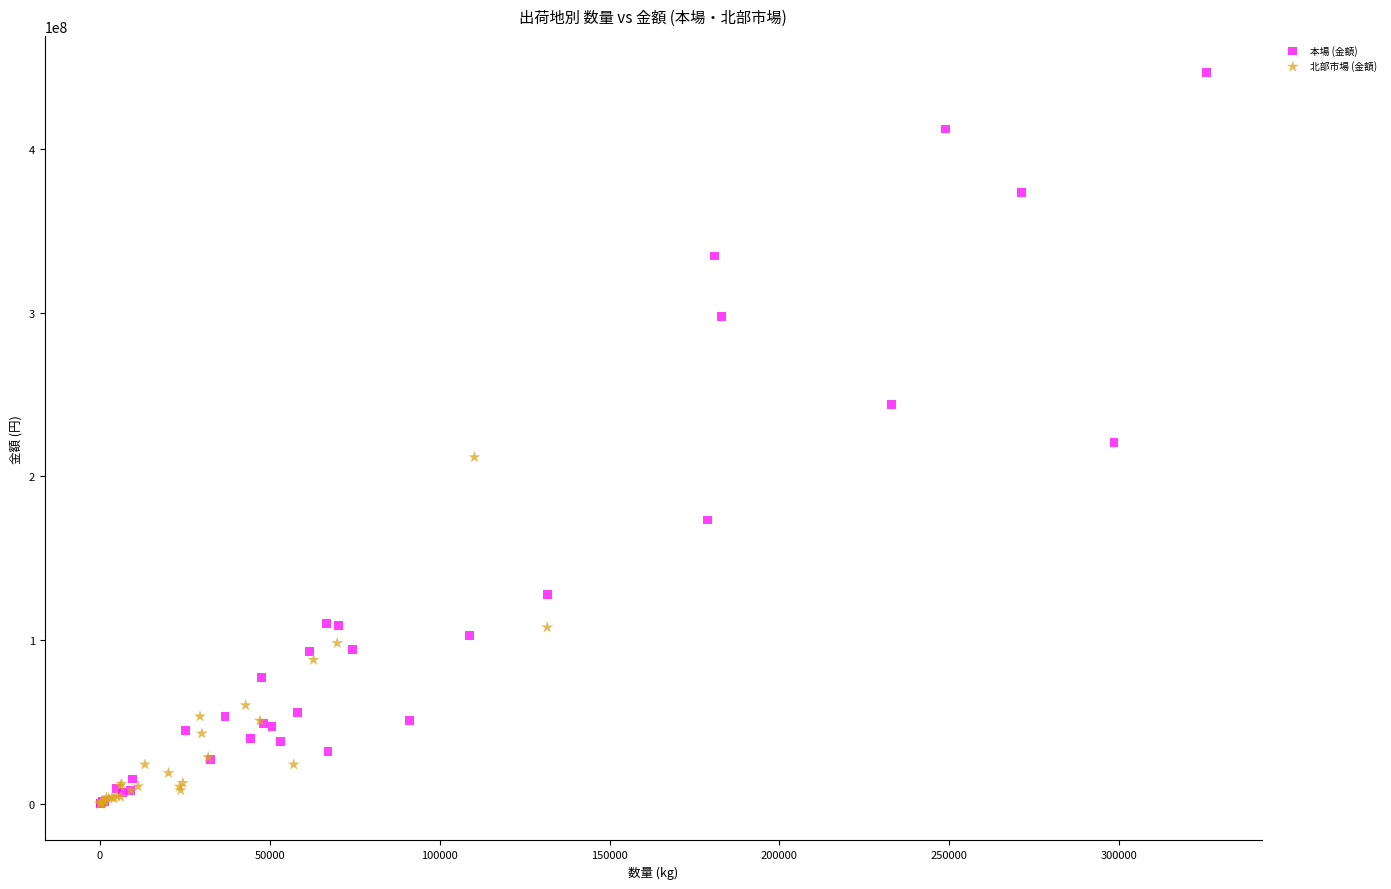

Which series reaches the maximum Y coordinate?

本場 (金額)